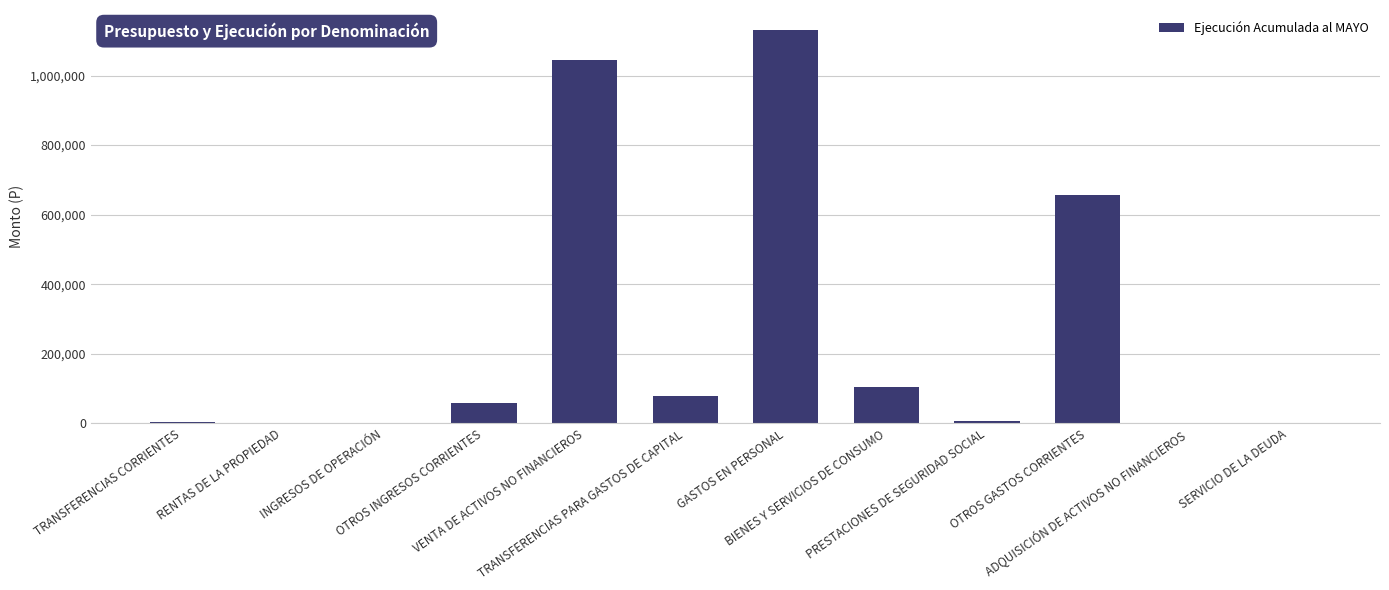

What is the greatest value displayed?

1131860